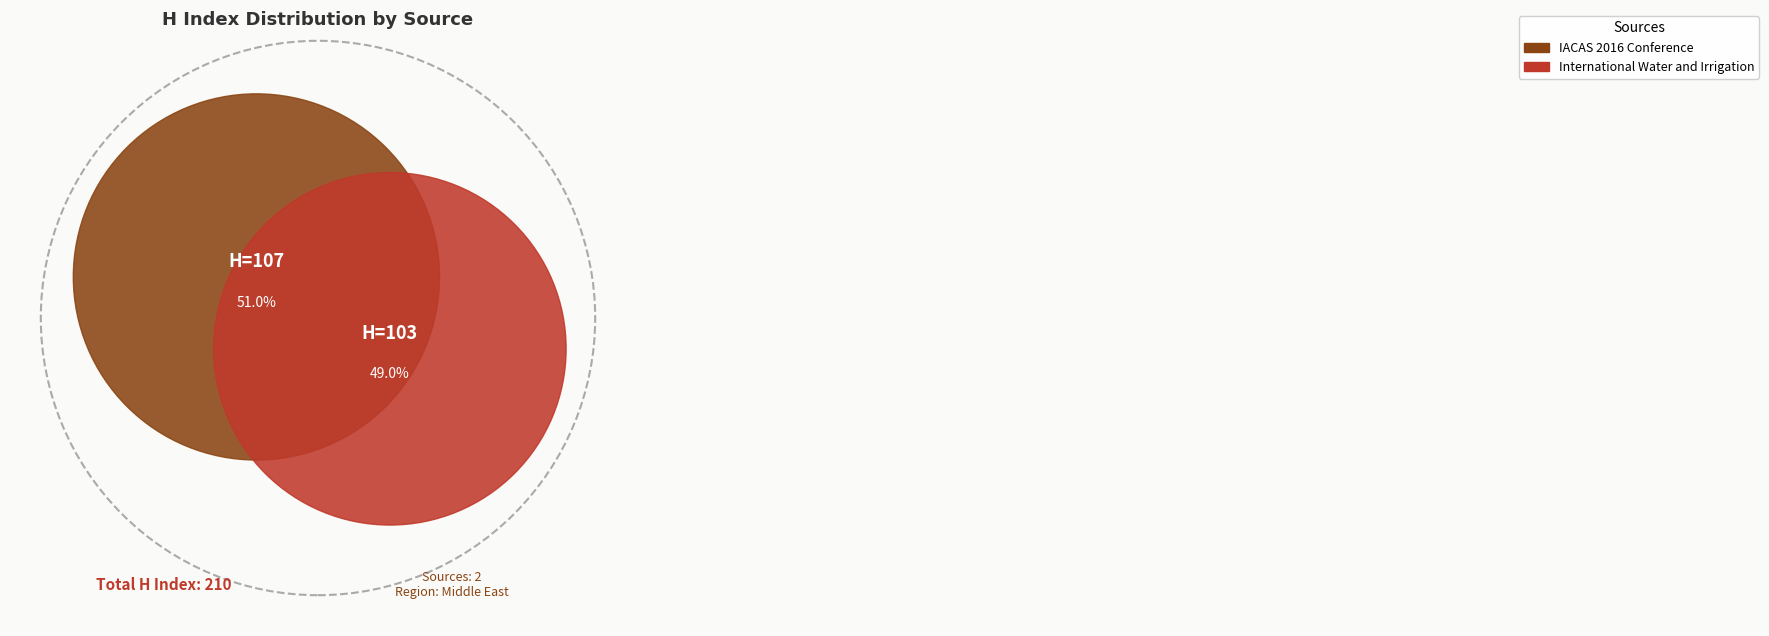

Does International Water and Irrigation account for over 50% of the chart?

No